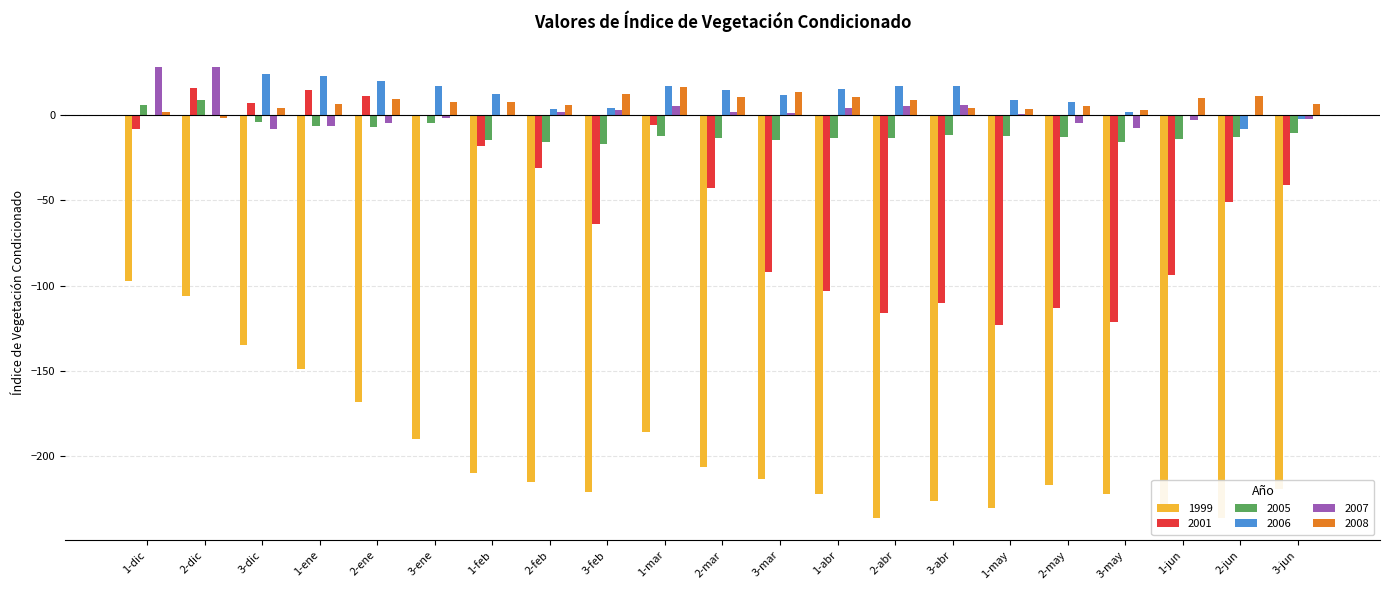

Which has a higher value, 1-may or 1-feb?

1-feb